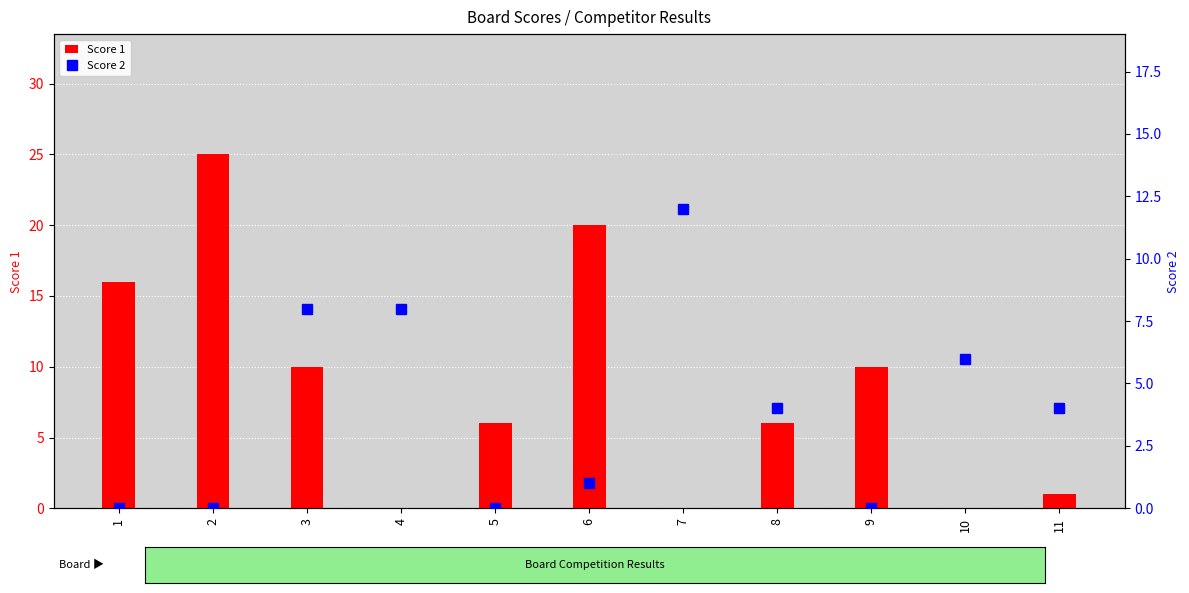

How many categories are shown in the chart?

11